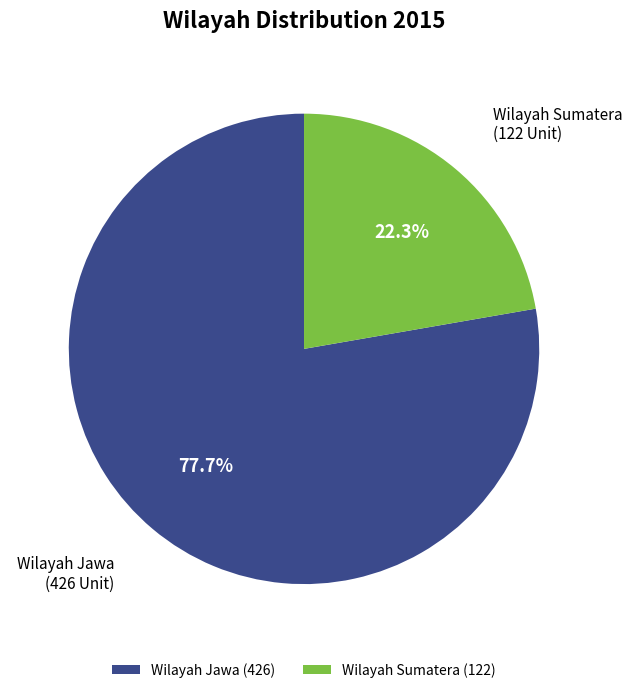

What percentage is the Wilayah Sumatera slice, to the nearest percent?

22%